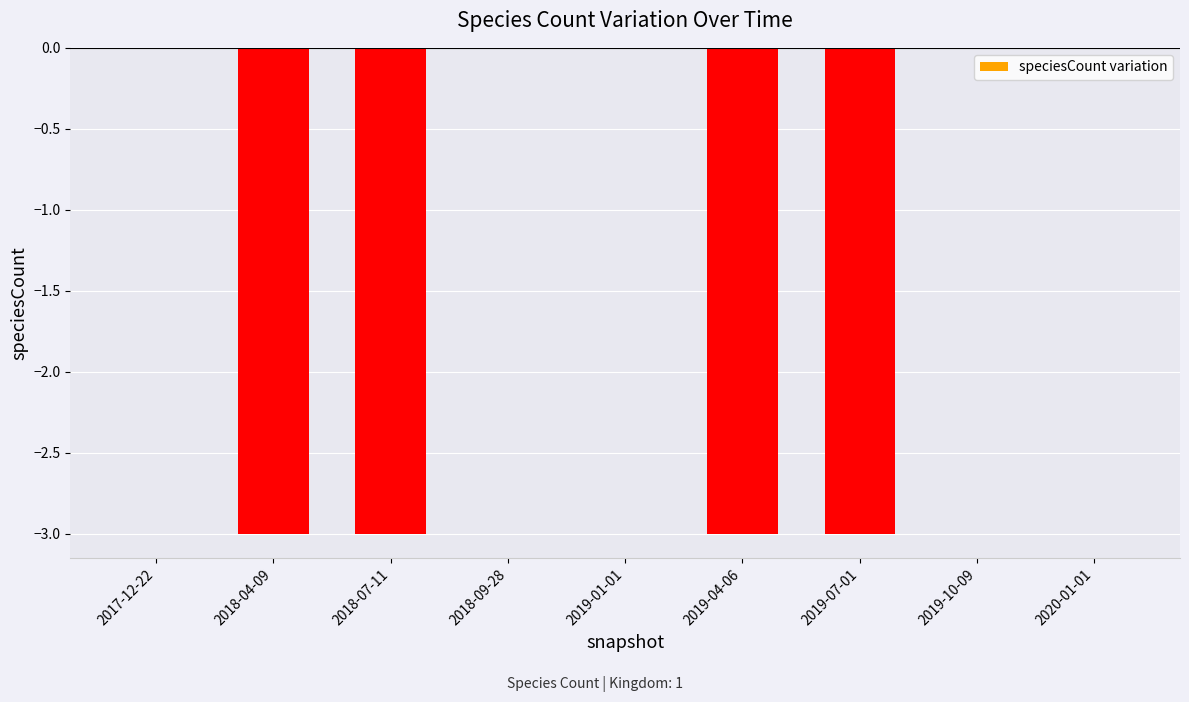

What is the sum of all values?

-12